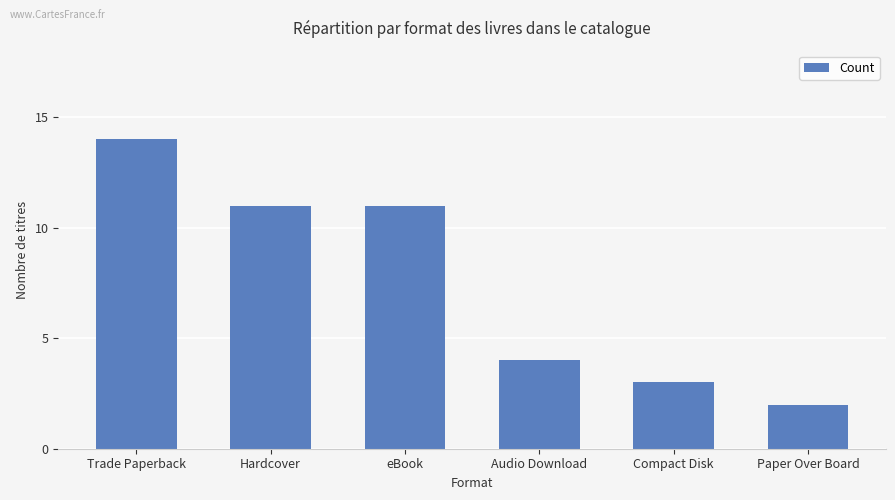

How many data points are less than 11?

3